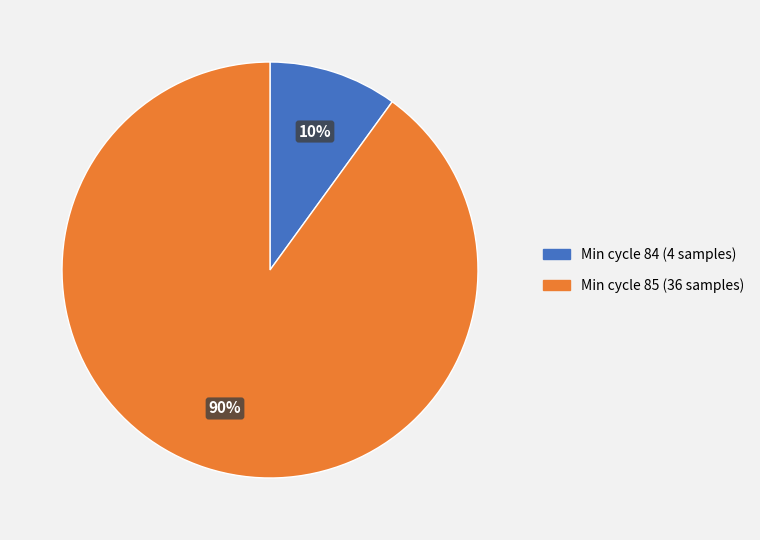

To the nearest percent, what is the average slice percentage?

50%